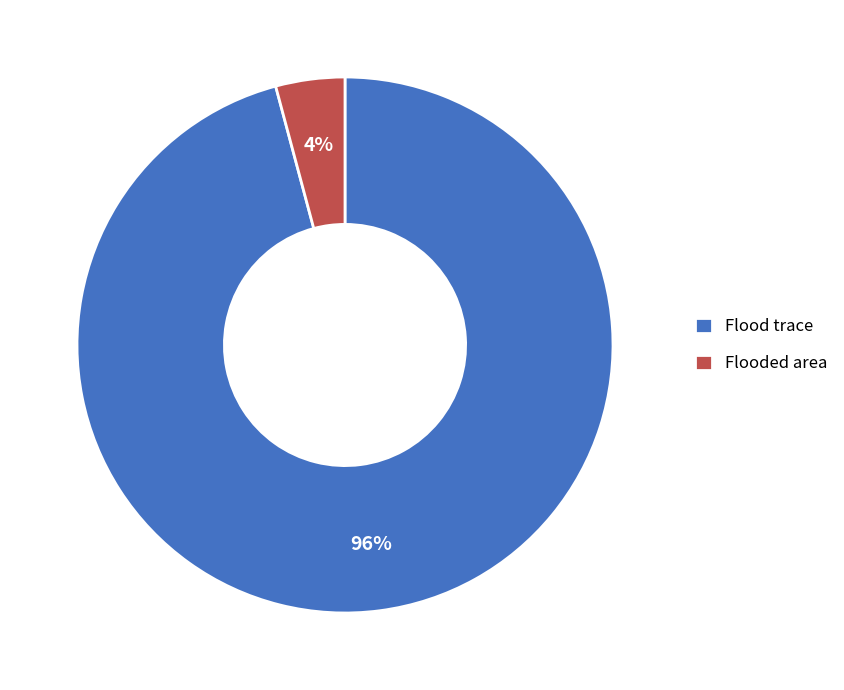

Which has a higher value, Flood trace or Flooded area?

Flood trace